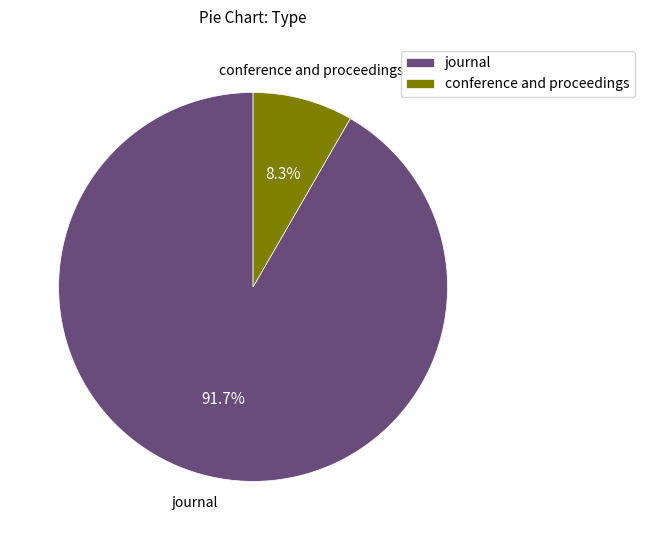

Between journal and conference and proceedings, which is larger?

journal